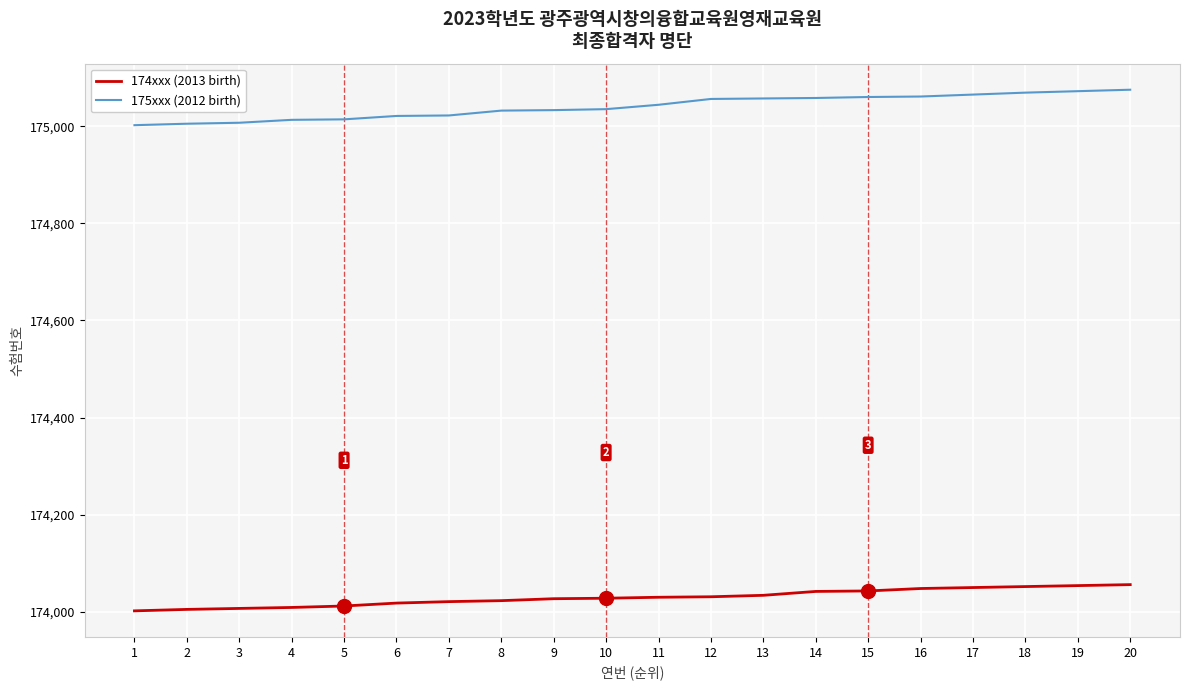

What is the spread (max minus min) of values at 15?

1017